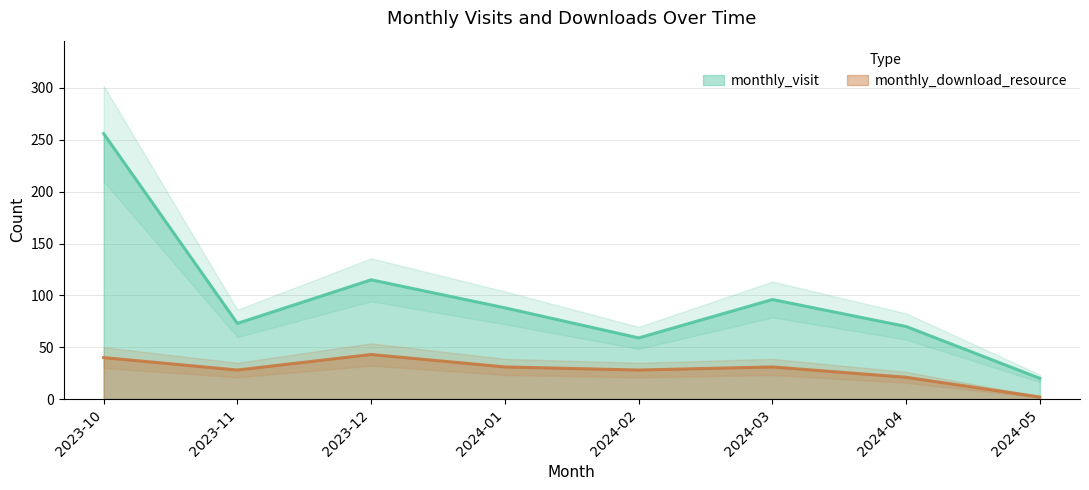

At which category is the sum across all series the highest?

2023-10